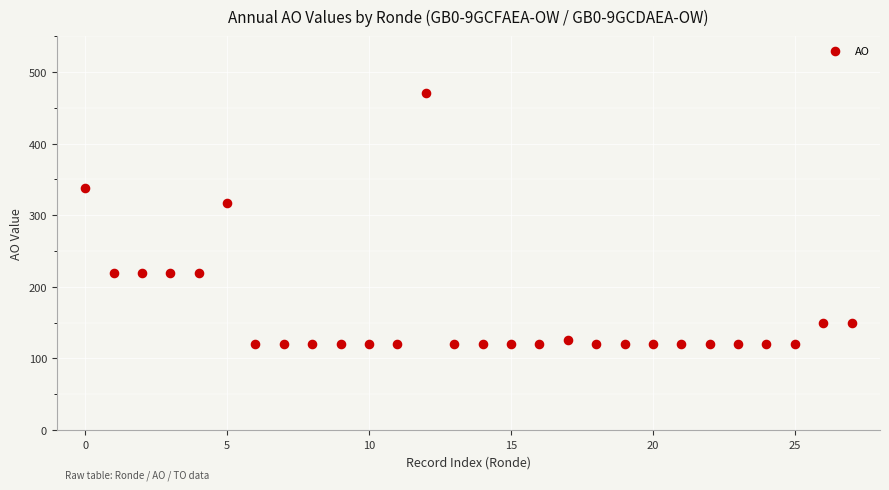

What is the range of Y values (max minus min)?

351